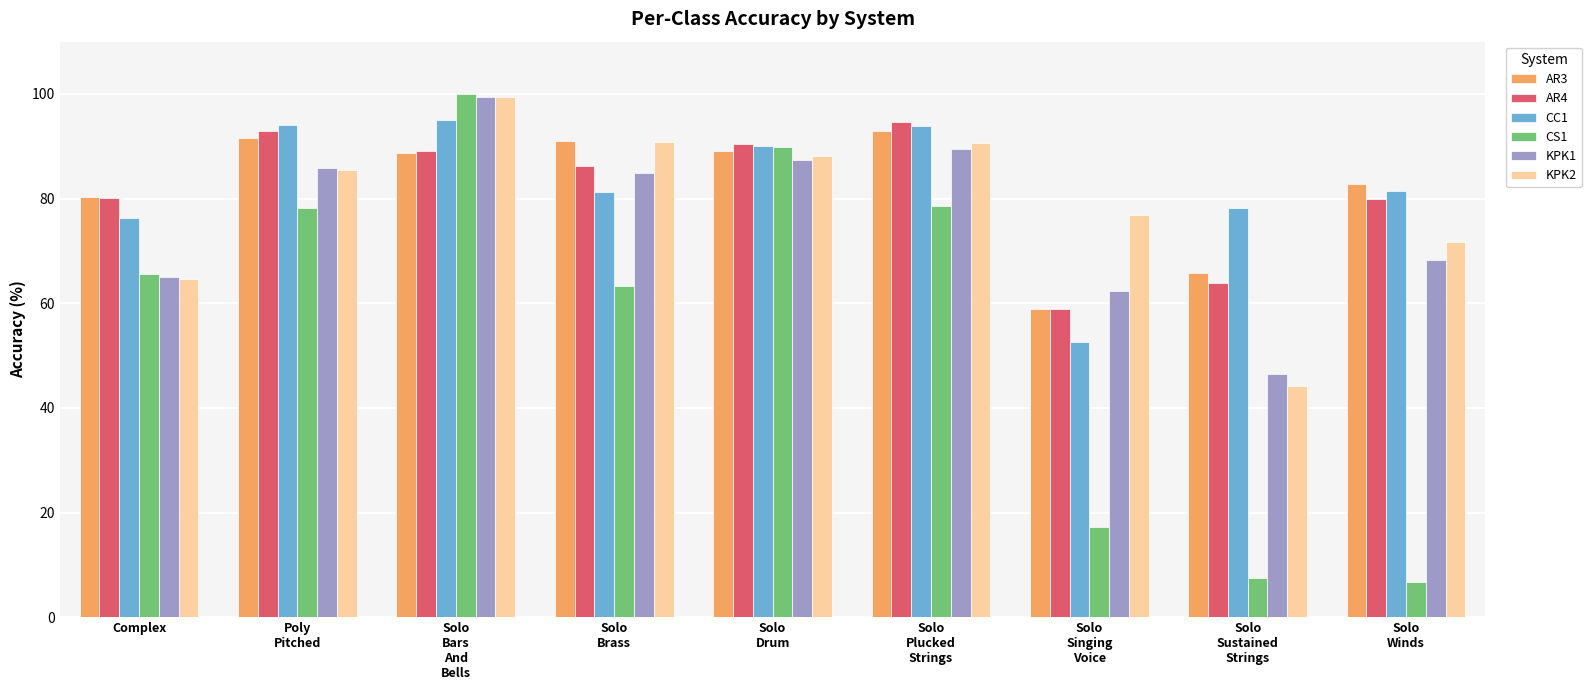

How many series are shown in this chart?

6